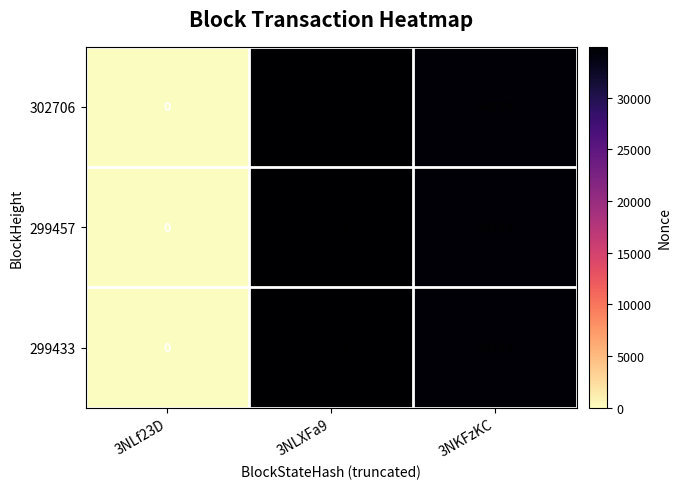

What is the greatest value displayed?

34917